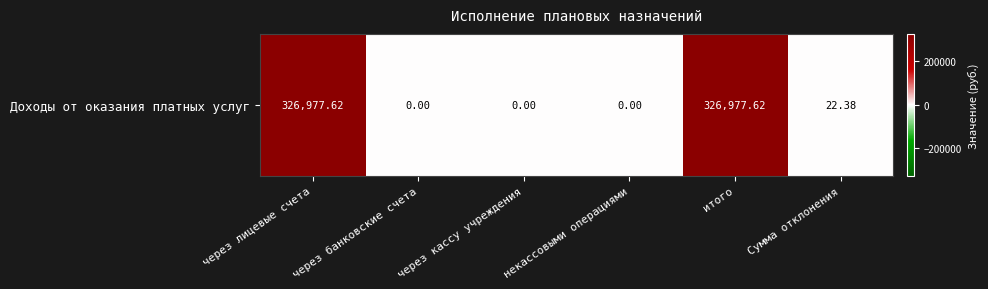

At which label does the data first exceed 22?

через лицевые счета